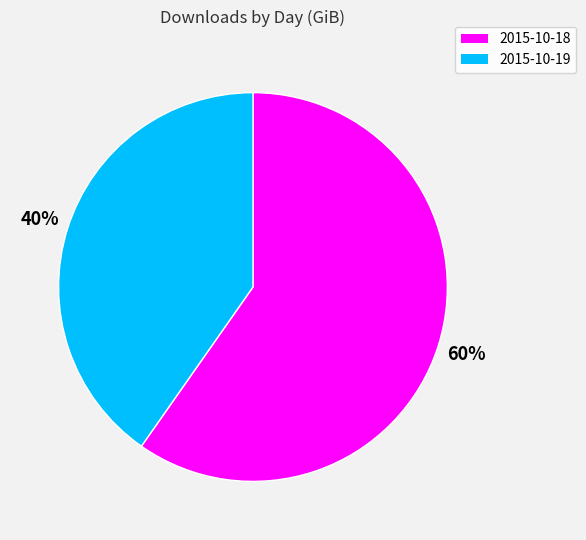

Count the number of slices in the pie.

2